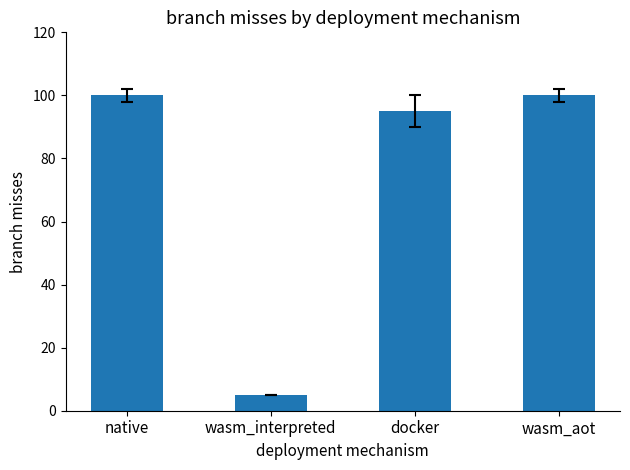

Is it true that the value at wasm_aot is 62?

False